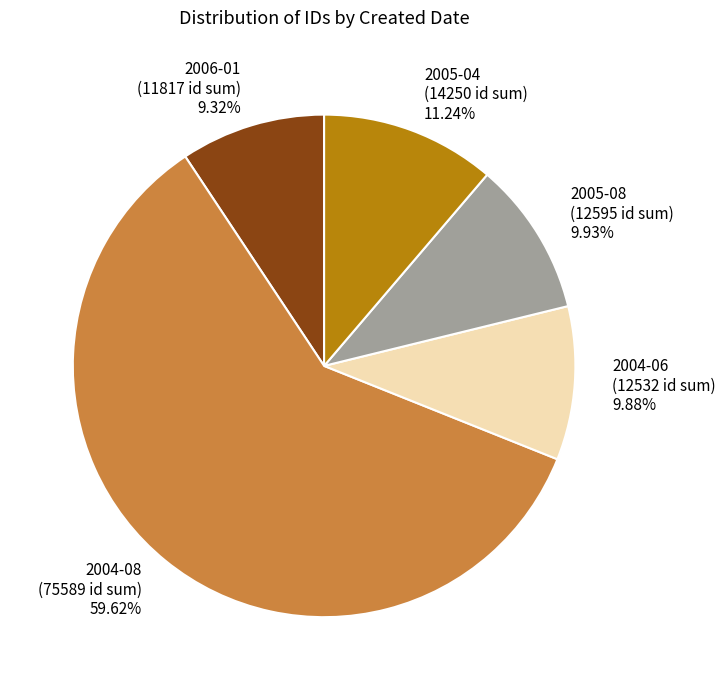

Between 2004-08 (75589 id sum) 59.62% and 2004-06 (12532 id sum) 9.88%, which is larger?

2004-08 (75589 id sum) 59.62%